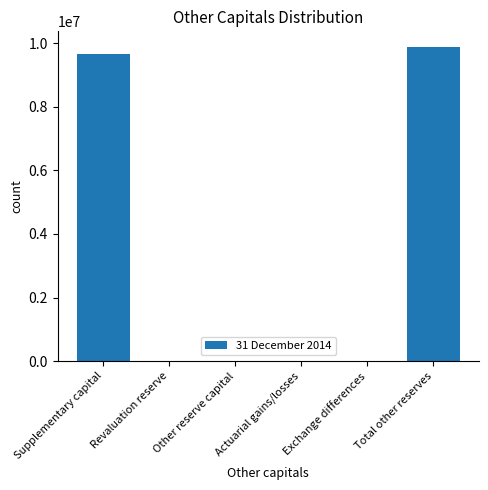

Are the bars horizontal?

No